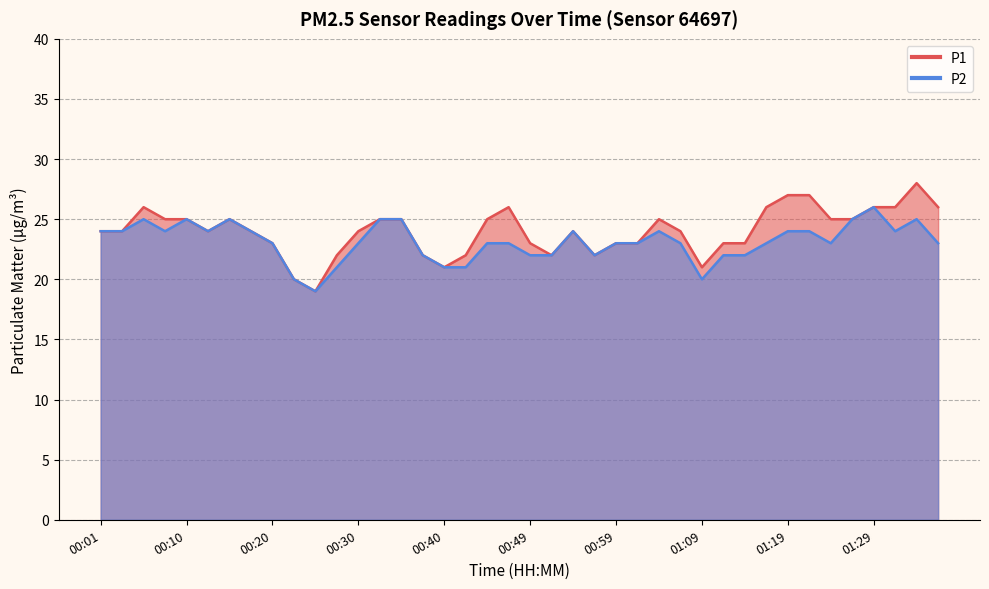

True or false: P2 has a value of 20 at 00:23.

True